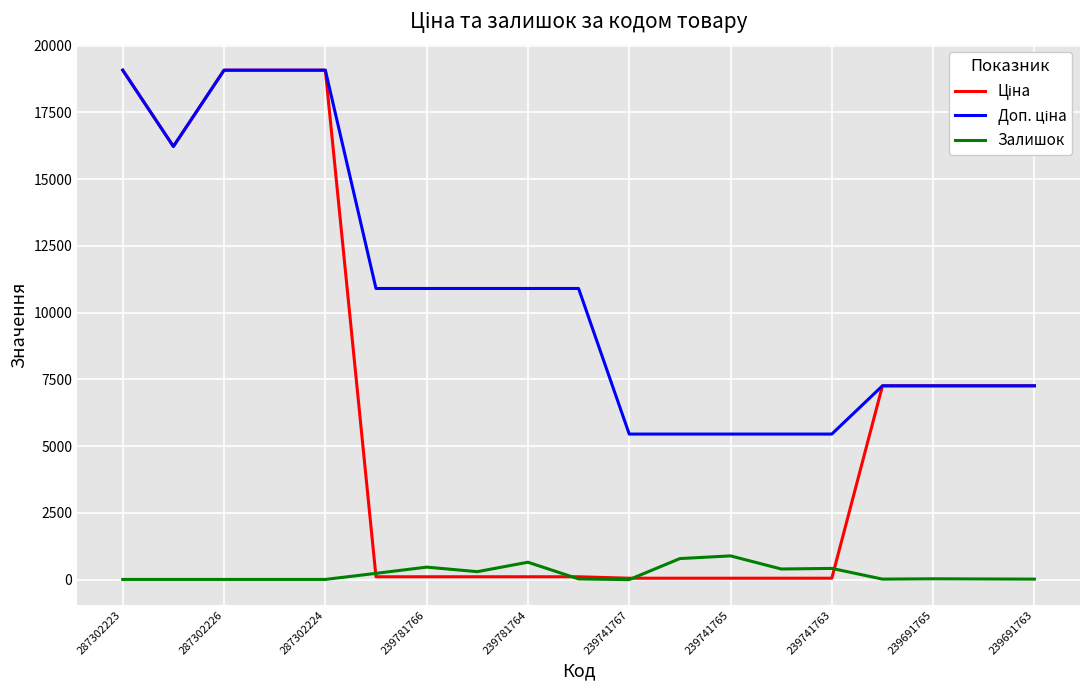

What is the maximum value shown in the chart?

19076.9